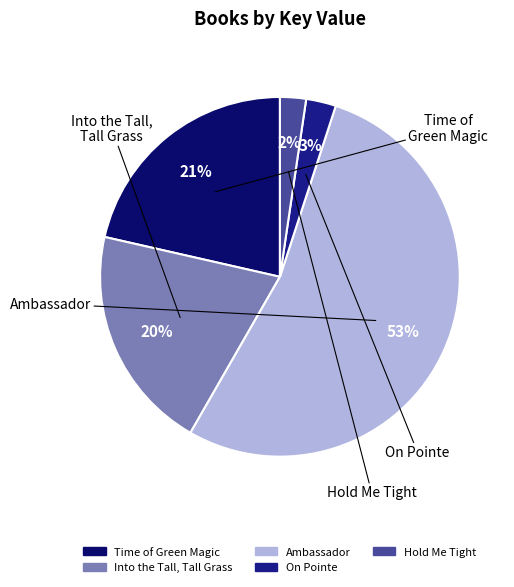

Is the sum of Time of Green Magic and Hold Me Tight greater than half?

No